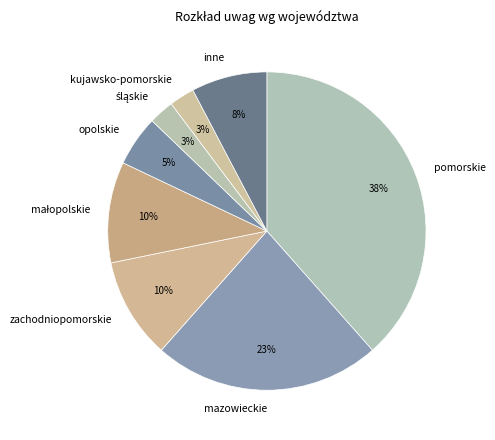

The inne slice represents 20% of the pie. True or false?

False